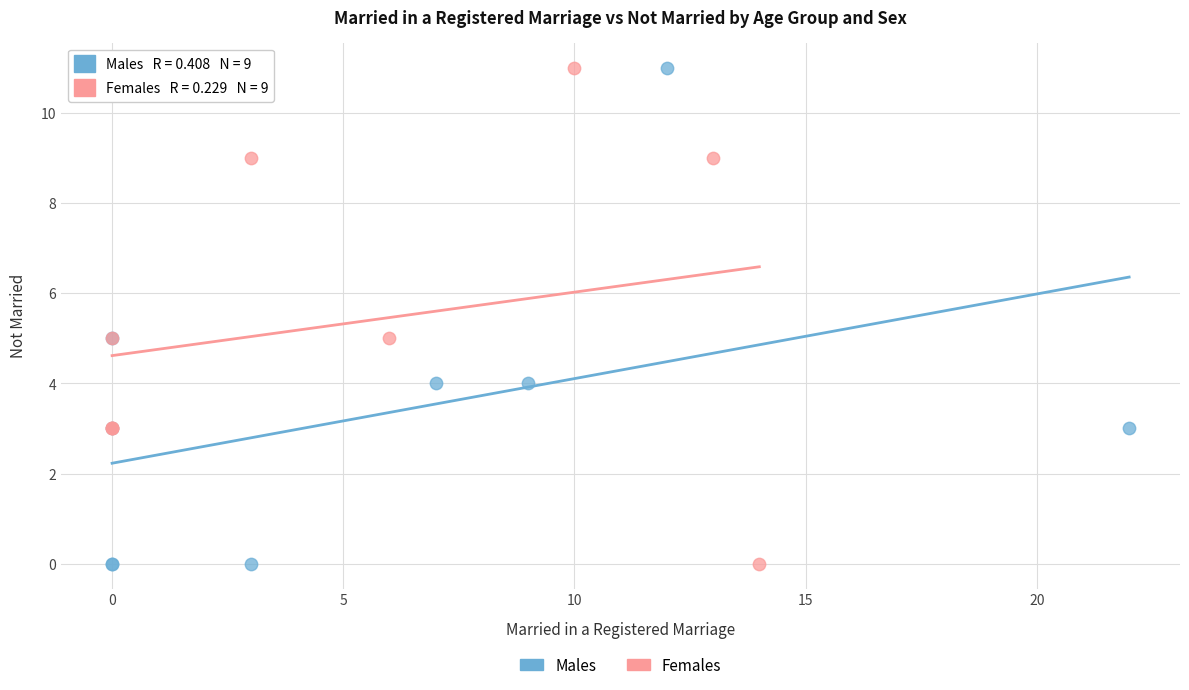

What are all the series names shown in the legend?

Males, Females